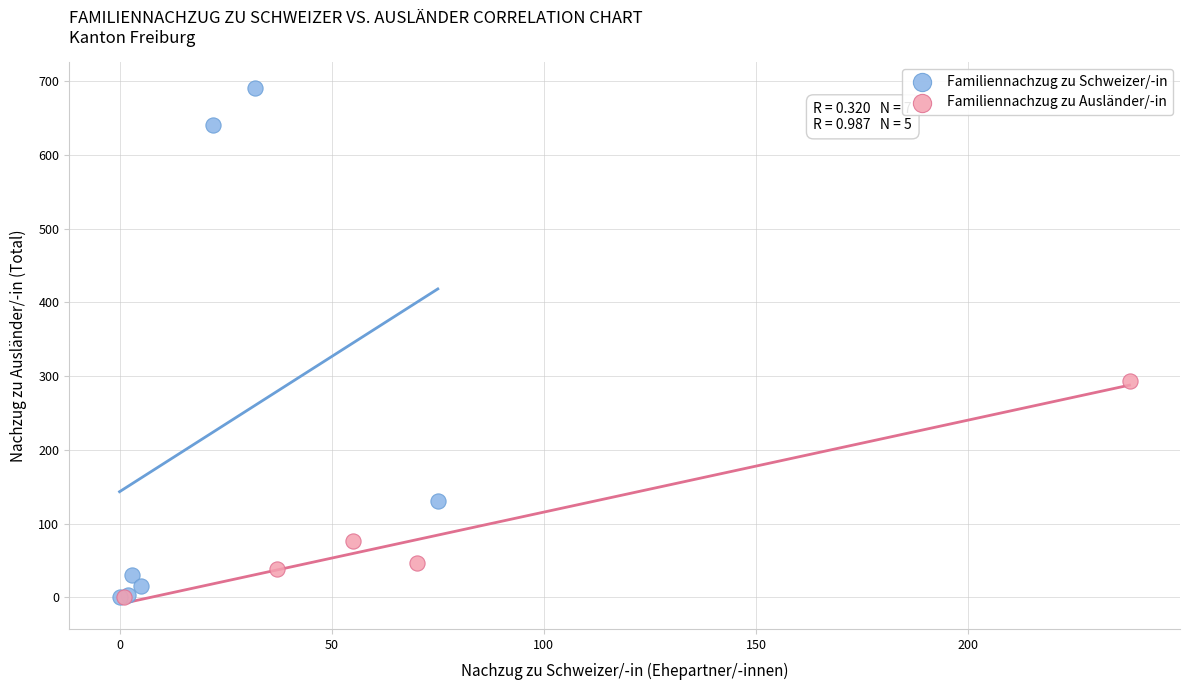

Which series has the largest Y range (max minus min)?

Familiennachzug zu Schweizer/-in